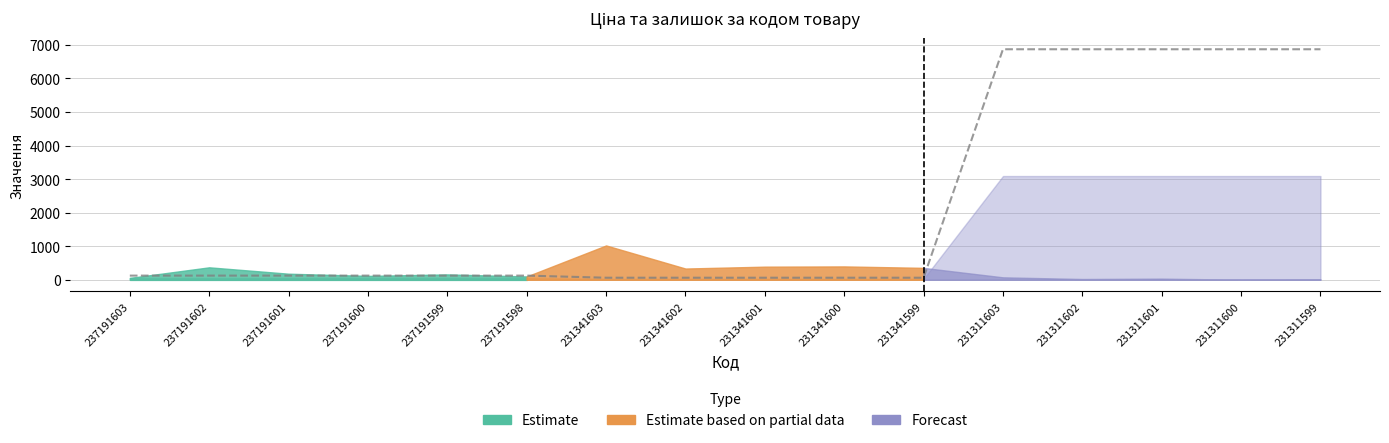

The chart shows a value of 123.0 at 237191600. True or false?

True